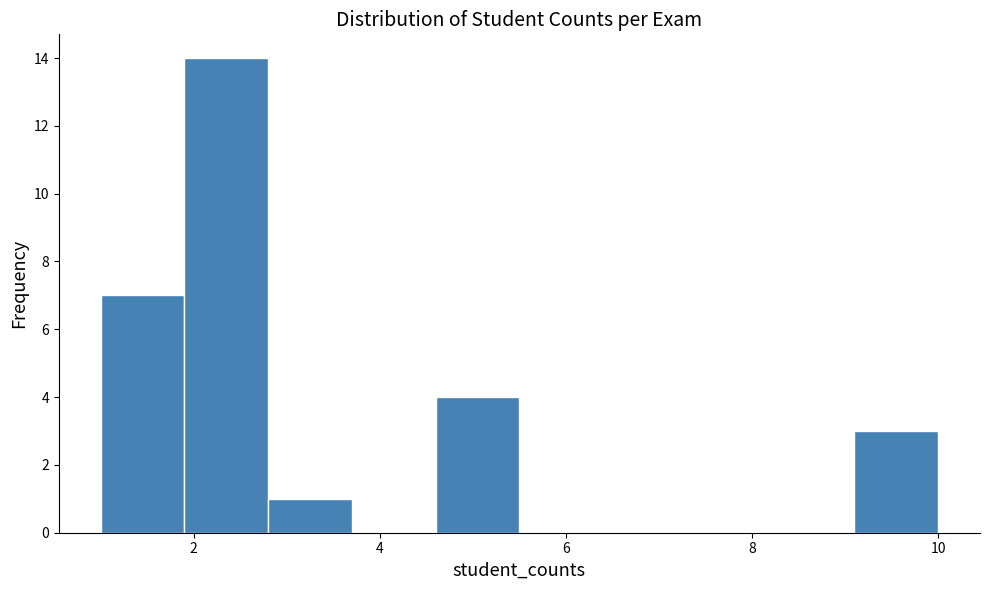

Reading left to right, list every bar in this chart as the range it spans on the x-axis followed by its height. Neither the bar edges nor the heights are printed on the chart, so give them approximately, as read against the axes.

1.0 to 1.9: 7
1.9 to 2.8: 14
2.8 to 3.7: 1
3.7 to 4.6: 0
4.6 to 5.5: 4
5.5 to 6.4: 0
6.4 to 7.3: 0
7.3 to 8.2: 0
8.2 to 9.1: 0
9.1 to 10.0: 3